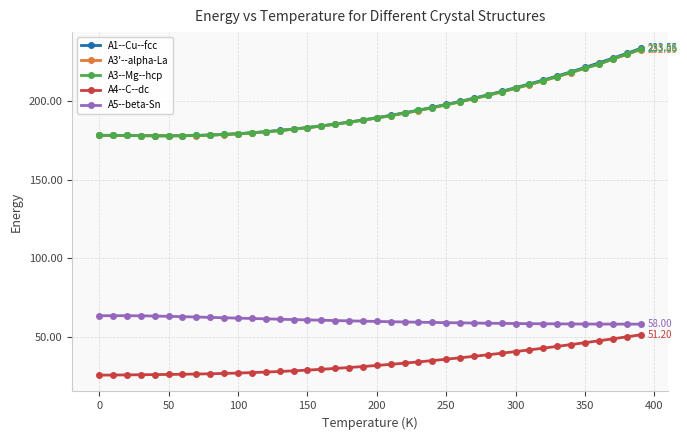

Which series has the largest range (max minus min)?

A1--Cu--fcc